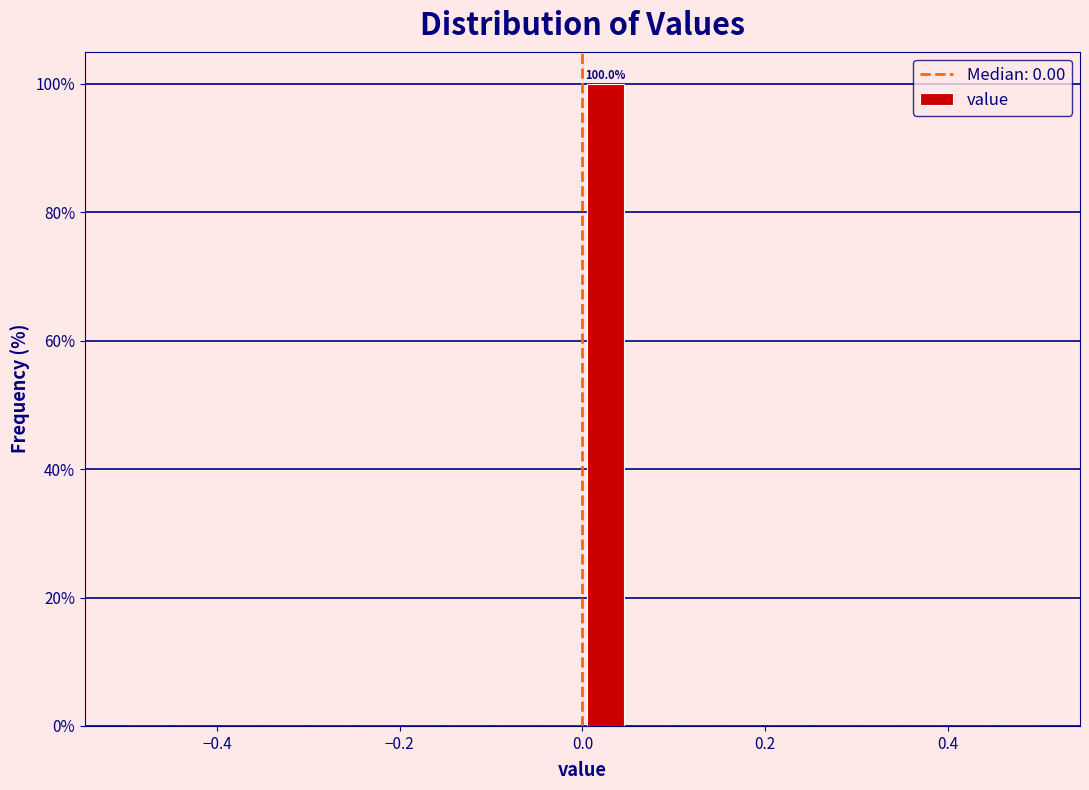

Around what value on the x-axis is the tallest bar? Give the approximate position of its centre, as read against the axis.

0.02